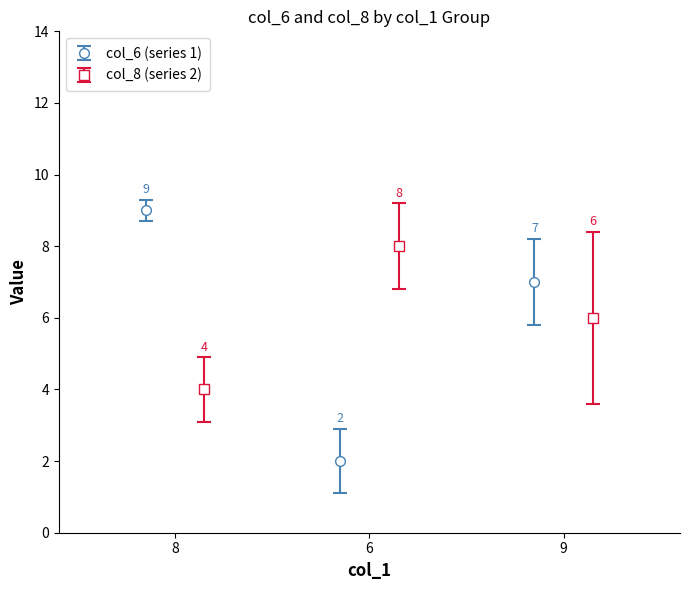

How many col_6 (series 1) values are between 2 and 9?

3